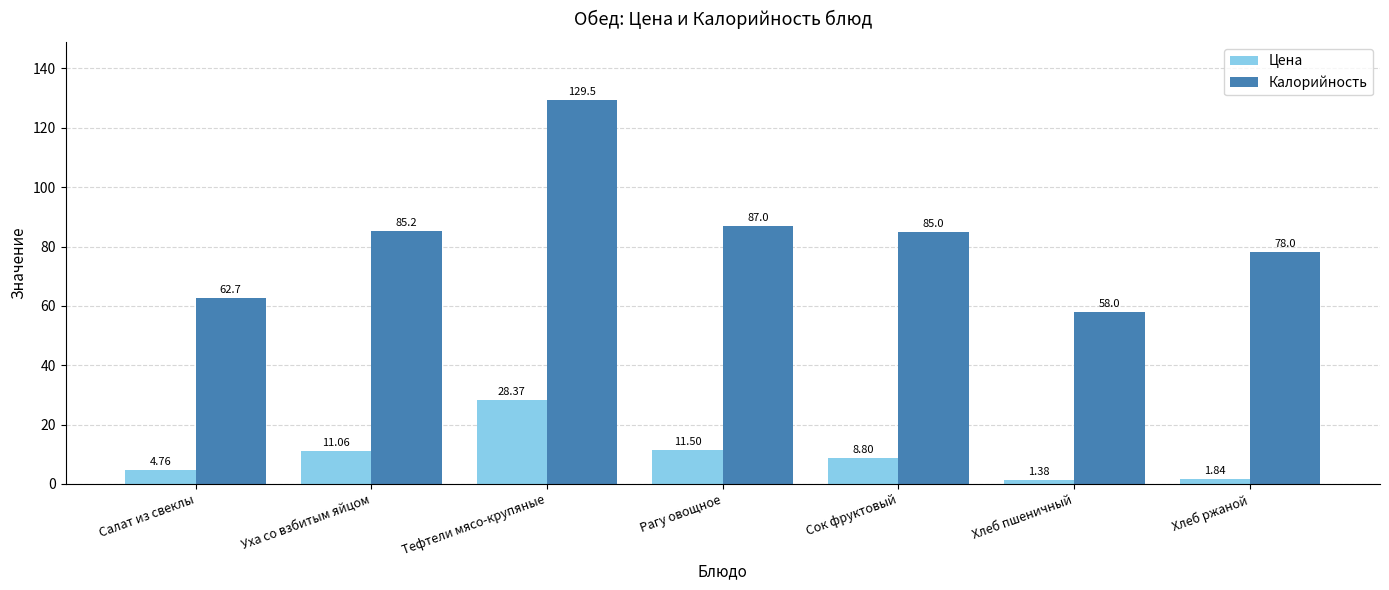

At Уха со взбитым яйцом, list the series in order from largest to smallest.

Калорийность, Цена